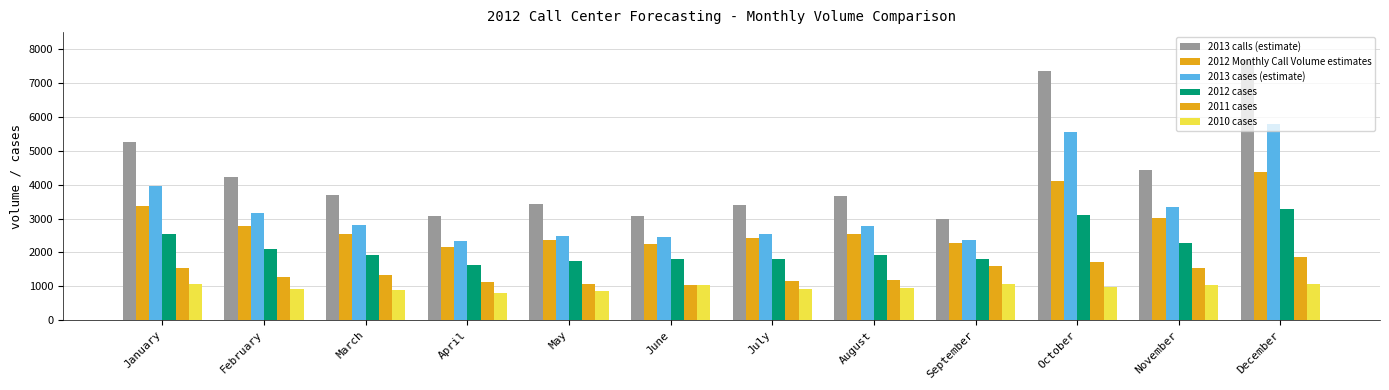

The value of 2013 cases (estimate) at May is 2497.2. True or false?

True